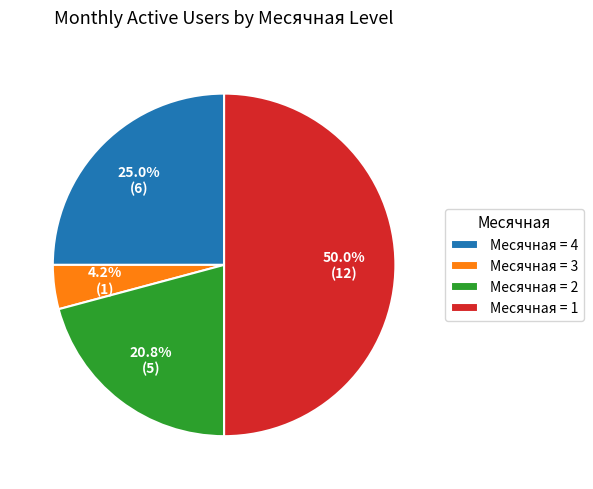

Rank the categories by value from highest to lowest.

Месячная = 1, Месячная = 4, Месячная = 2, Месячная = 3